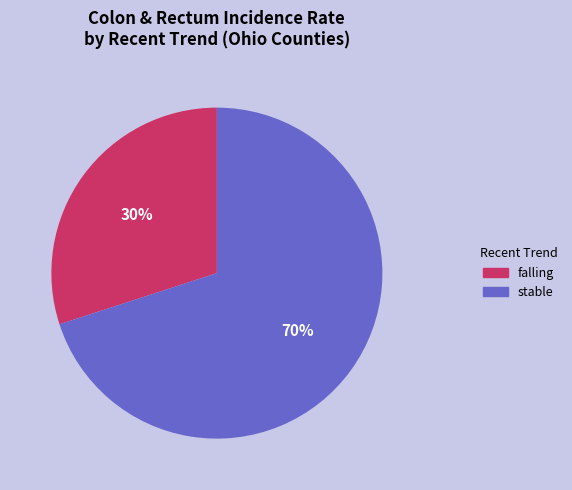

Do falling and stable together represent more than half of the pie?

Yes